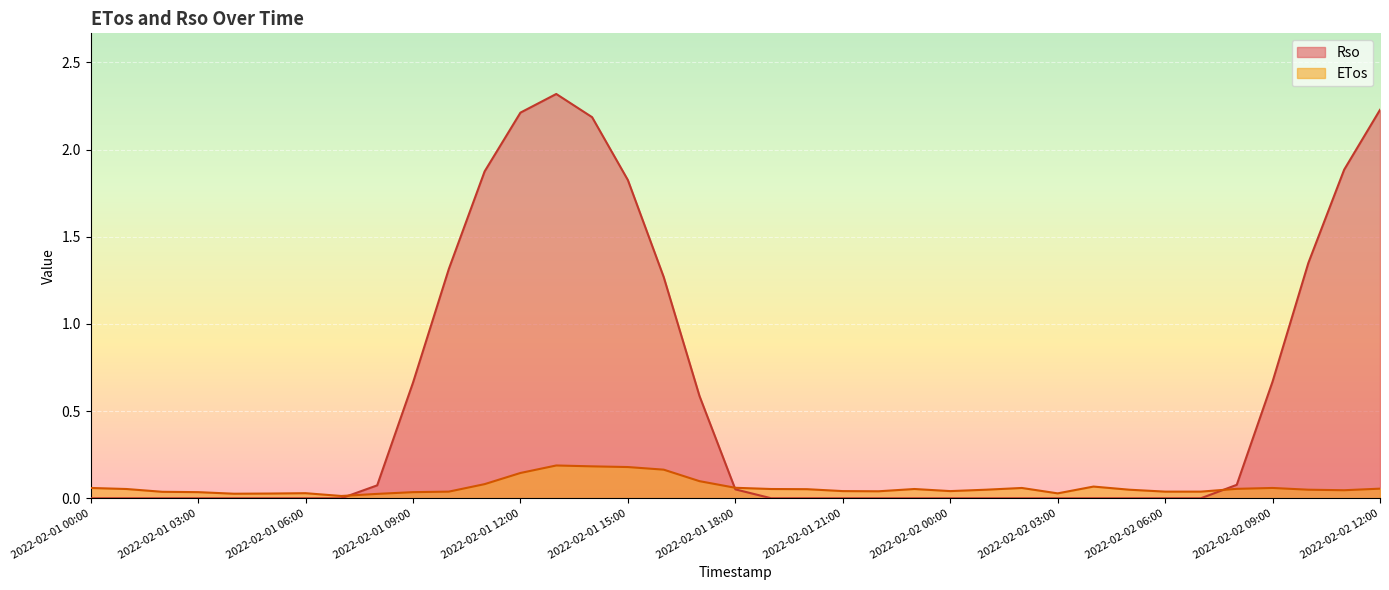

List the labels in order of ETos value, largest first.

2022-02-01 13:00, 2022-02-01 14:00, 2022-02-01 15:00, 2022-02-01 16:00, 2022-02-01 12:00, 2022-02-01 17:00, 2022-02-01 11:00, 2022-02-02 04:00, 2022-02-01 18:00, 2022-02-01 00:00, 2022-02-02 02:00, 2022-02-02 09:00, 2022-02-02 12:00, 2022-02-02 08:00, 2022-02-01 01:00, 2022-02-01 19:00, 2022-02-01 23:00, 2022-02-01 20:00, 2022-02-02 01:00, 2022-02-02 05:00, 2022-02-02 10:00, 2022-02-02 11:00, 2022-02-01 21:00, 2022-02-02 00:00, 2022-02-01 22:00, 2022-02-01 10:00, 2022-02-02 06:00, 2022-02-02 07:00, 2022-02-01 02:00, 2022-02-01 03:00, 2022-02-01 09:00, 2022-02-01 06:00, 2022-02-02 03:00, 2022-02-01 05:00, 2022-02-01 04:00, 2022-02-01 08:00, 2022-02-01 07:00